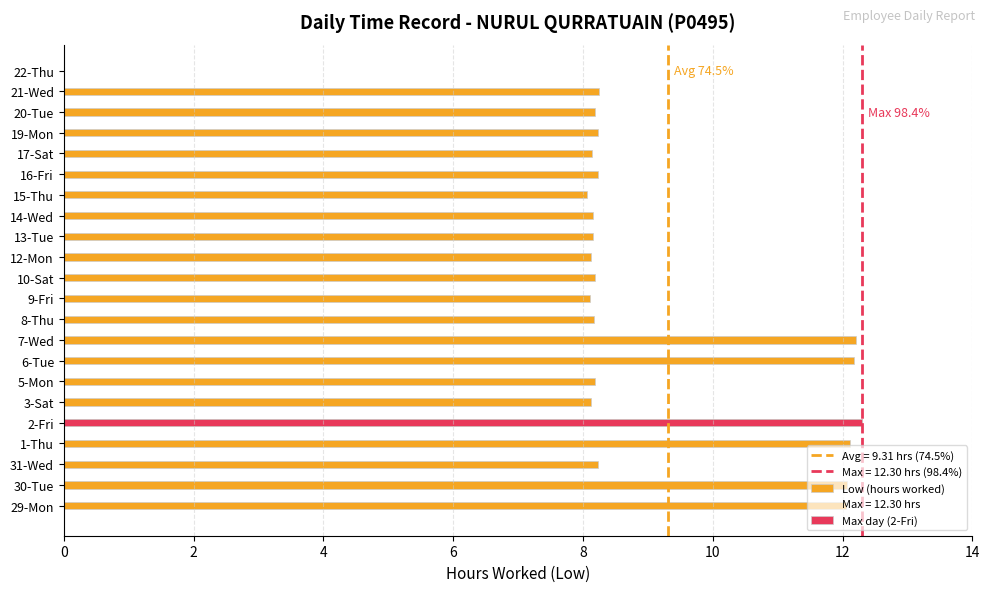

What is the maximum value shown in the chart?

12.3